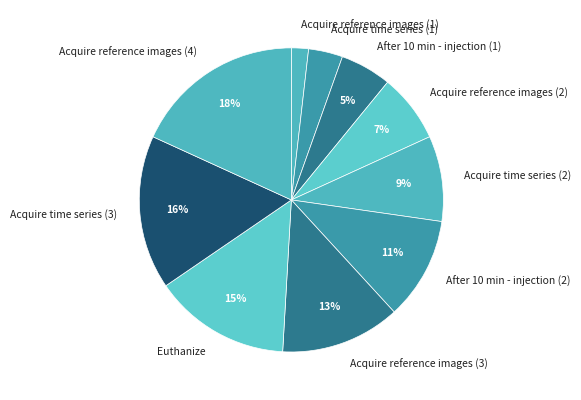

What percentage is the Acquire time series (1) slice, to the nearest percent?

4%